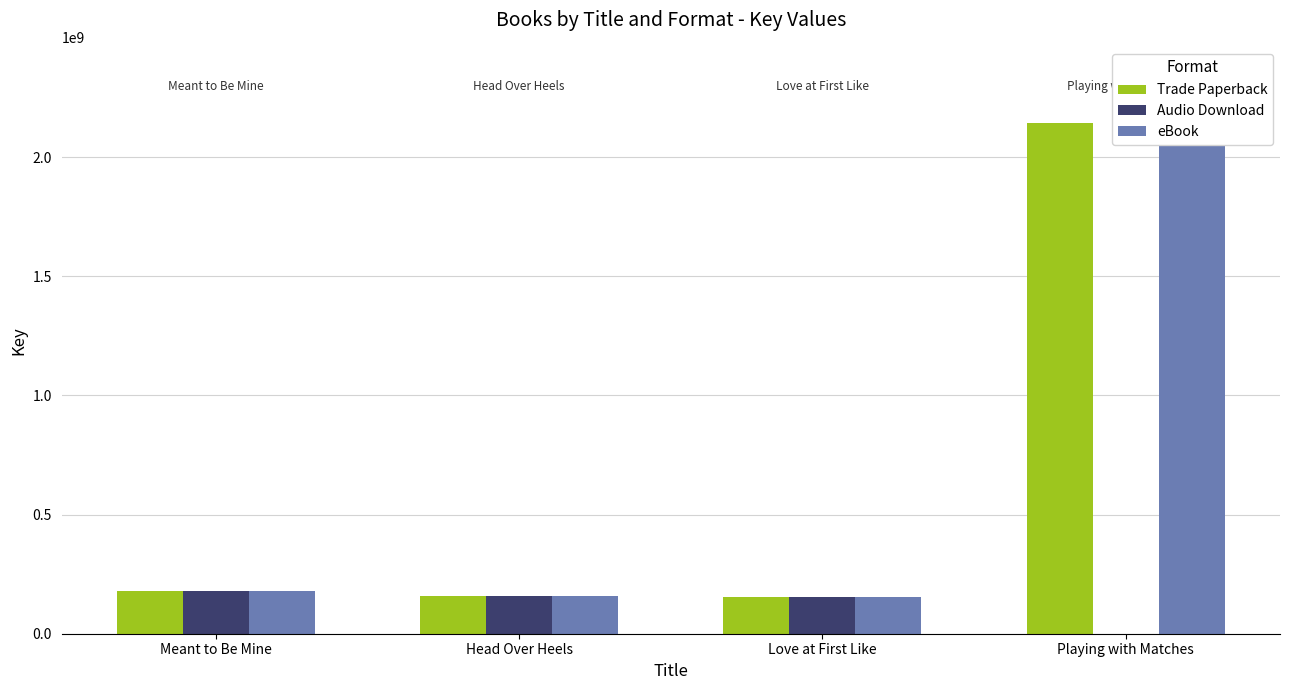

At which category is the sum across all series the highest?

Playing with Matches